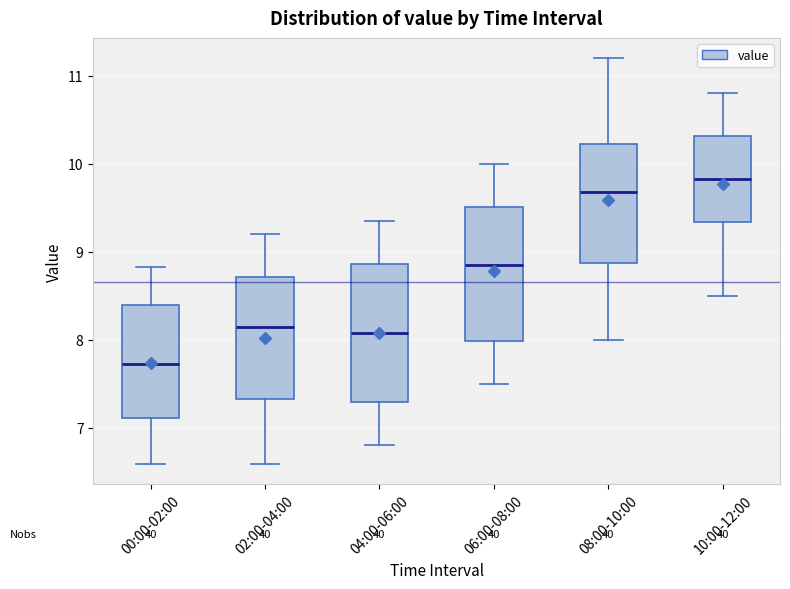

Where is the lower edge of the box for 02:00-04:00 on the y-axis? The values are not printed on the chart, so give them approximately, as read against the axis.

7.3